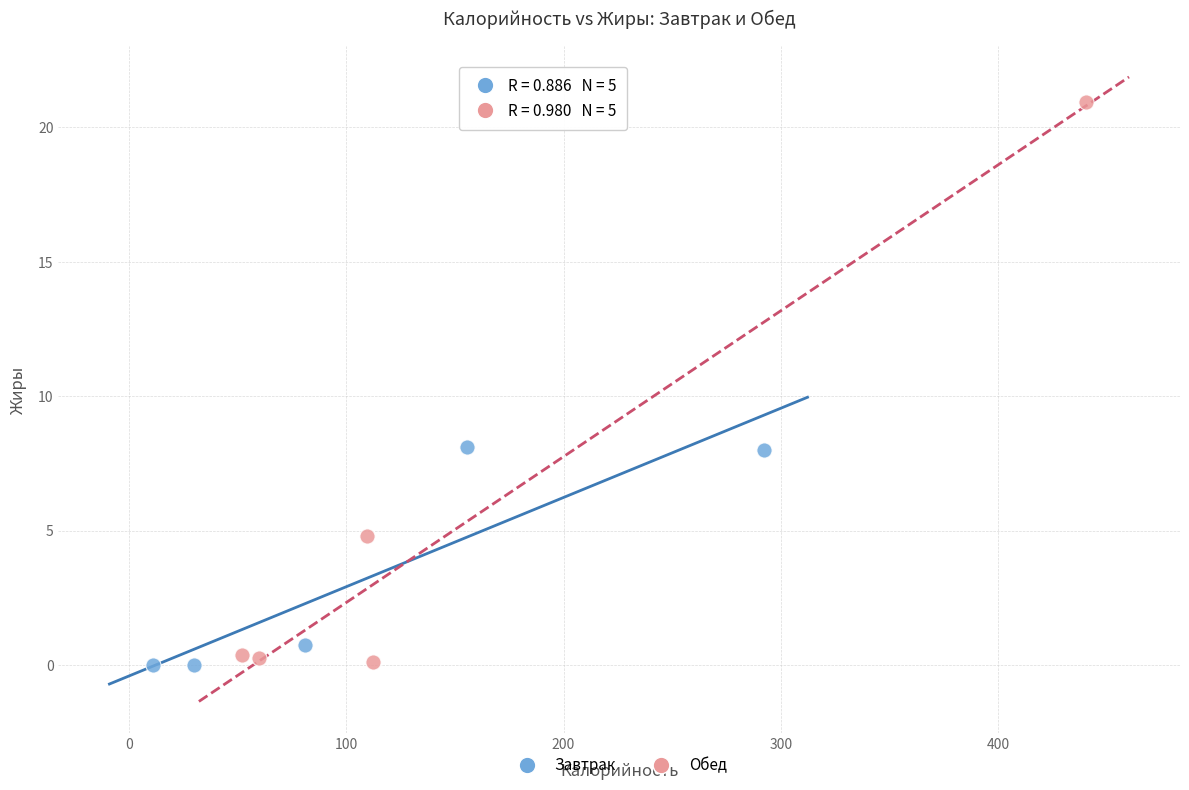

Which series reaches the maximum Y coordinate?

Обед